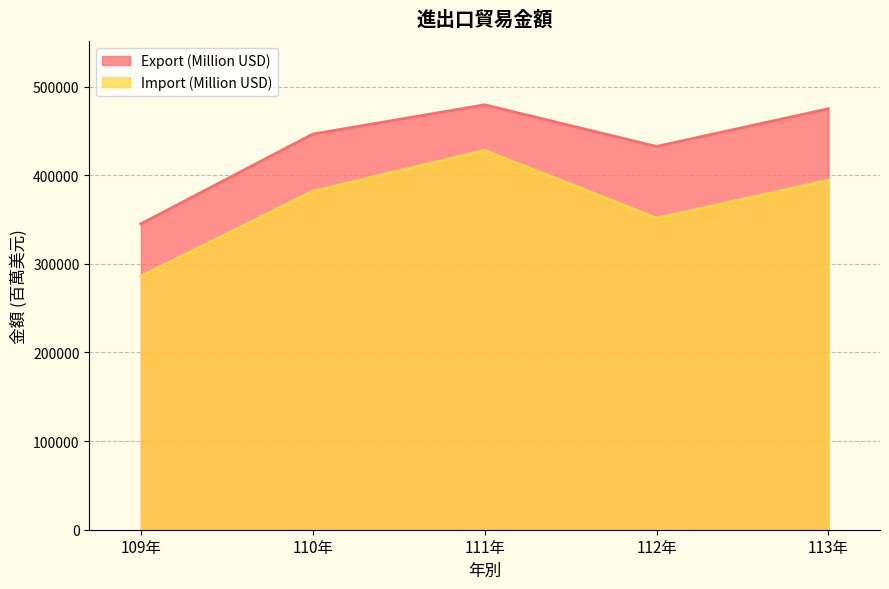

What is the label of the 3rd point from the left?

111年